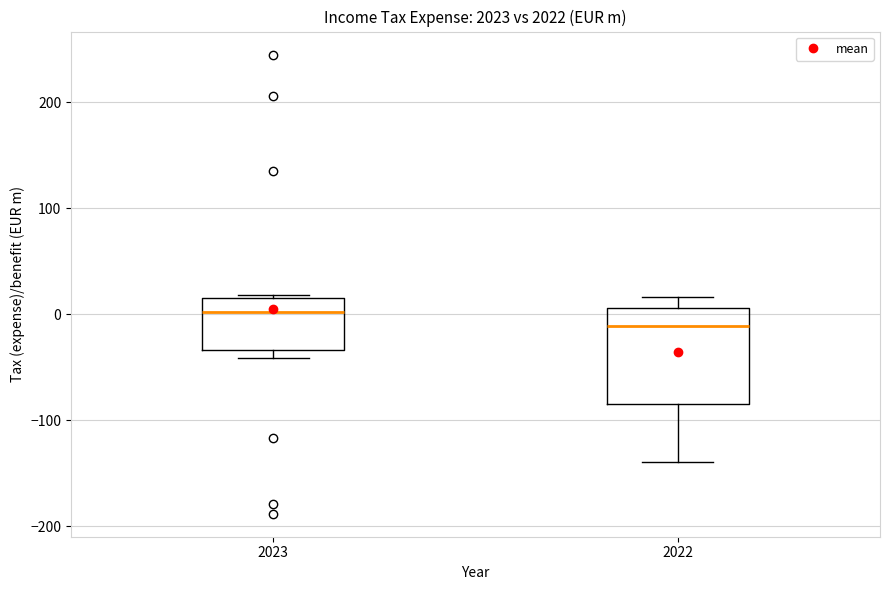

Reading left to right, read every box against the y-axis: the position of its median line, the range the box covers, and the ends of its whiskers. The values are not printed on the chart, so give them approximately, as read against the axis.

2023: median 0, box -30 to 20, whiskers -40 to 20
2022: median -10, box -80 to 10, whiskers -140 to 20